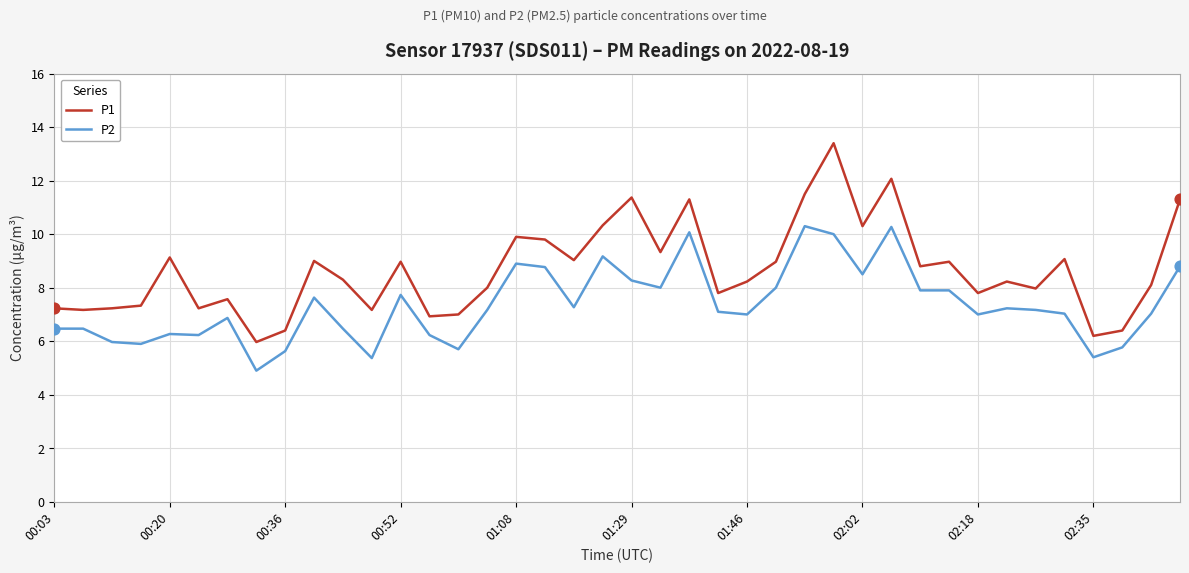

What are all the series names shown in the legend?

P1, P2